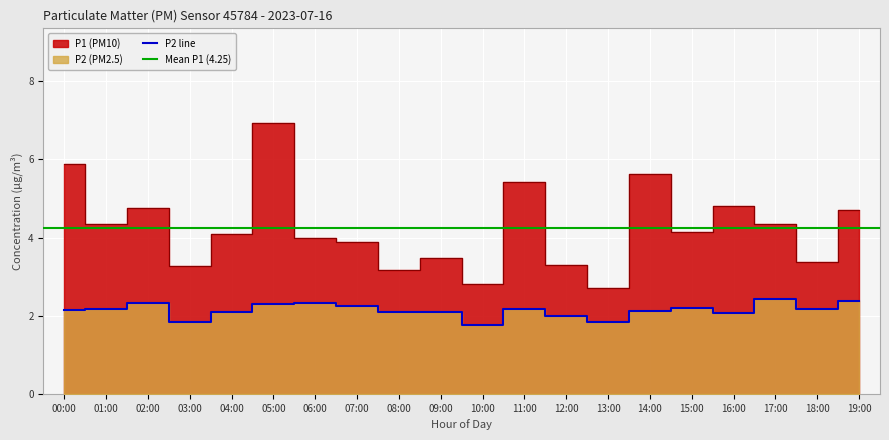

What is the maximum value for P2 line?

2.4